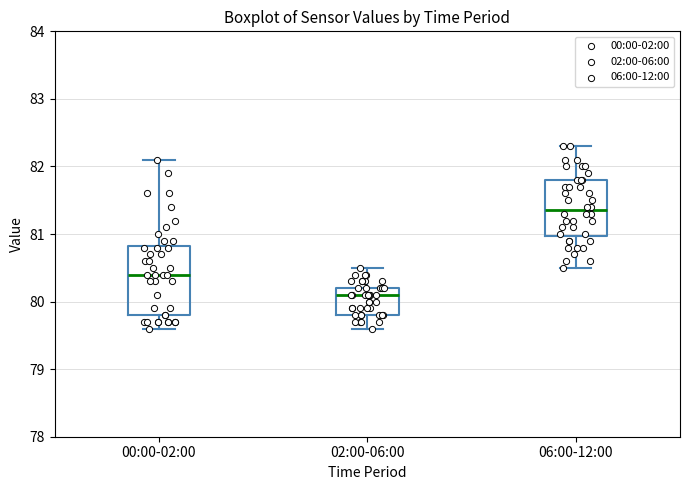

Reading left to right, read every box against the y-axis: the position of its median line, the range the box covers, and the ends of its whiskers. The values are not printed on the chart, so give them approximately, as read against the axis.

00:00-02:00: median 80.4, box 79.8 to 80.8, whiskers 79.6 to 82.1
02:00-06:00: median 80.1, box 79.8 to 80.2, whiskers 79.6 to 80.5
06:00-12:00: median 81.4, box 81.0 to 81.8, whiskers 80.5 to 82.3